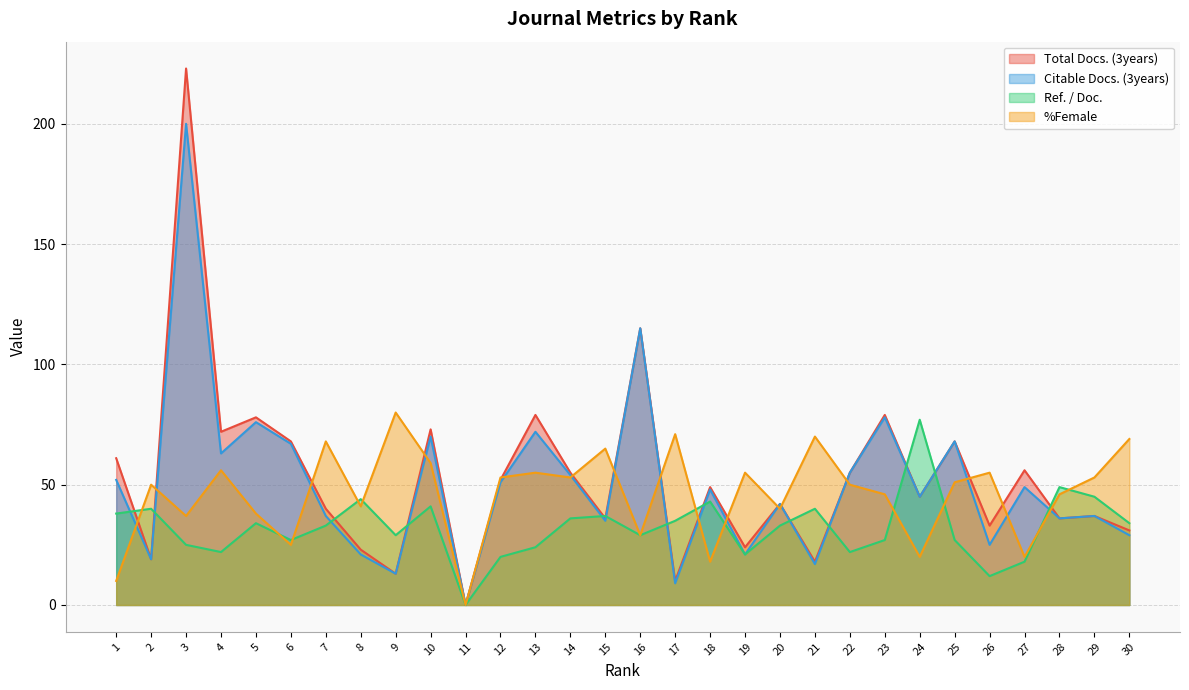

Where is the first local maximum for Total Docs. (3years)?

3